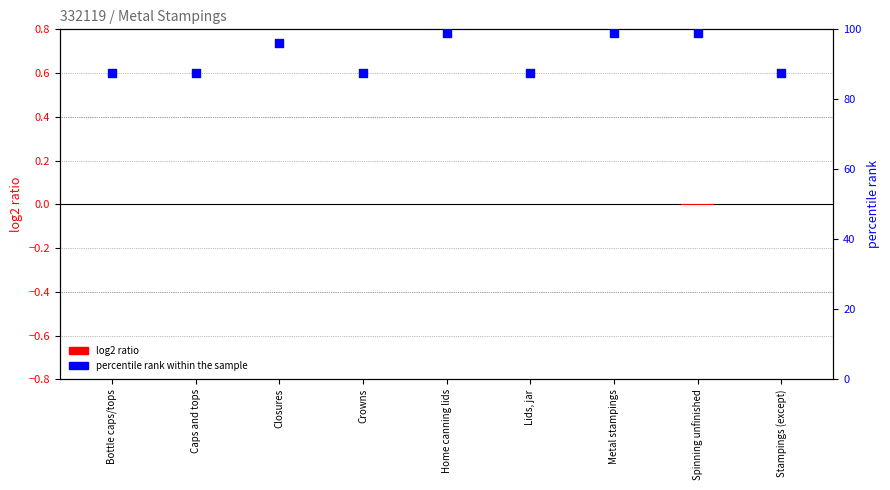

At how many categories does at least one series exceed 96?

3